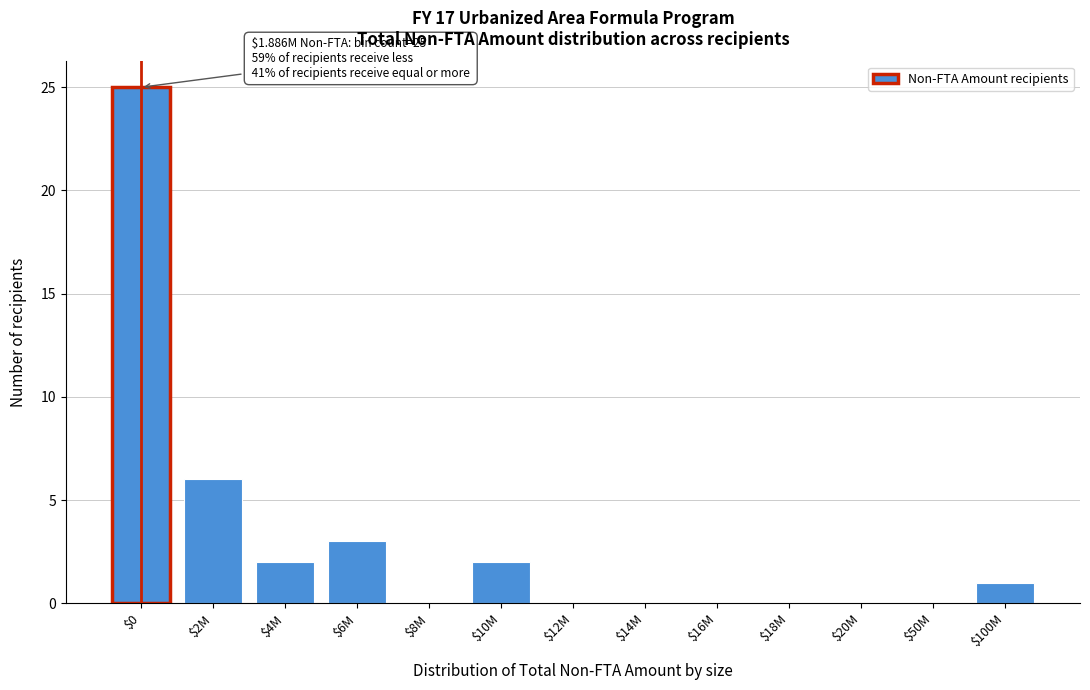

What is the maximum value shown in the chart?

25